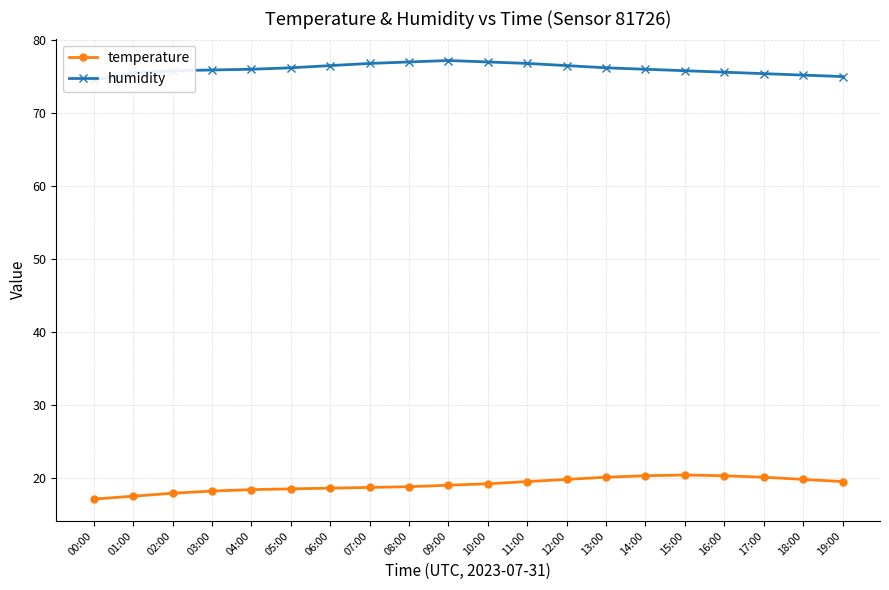

At which label does temperature first exceed 19?

10:00